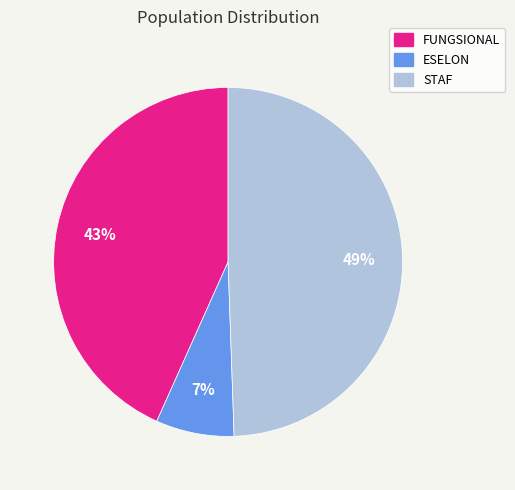

Between ESELON and STAF, which is larger?

STAF